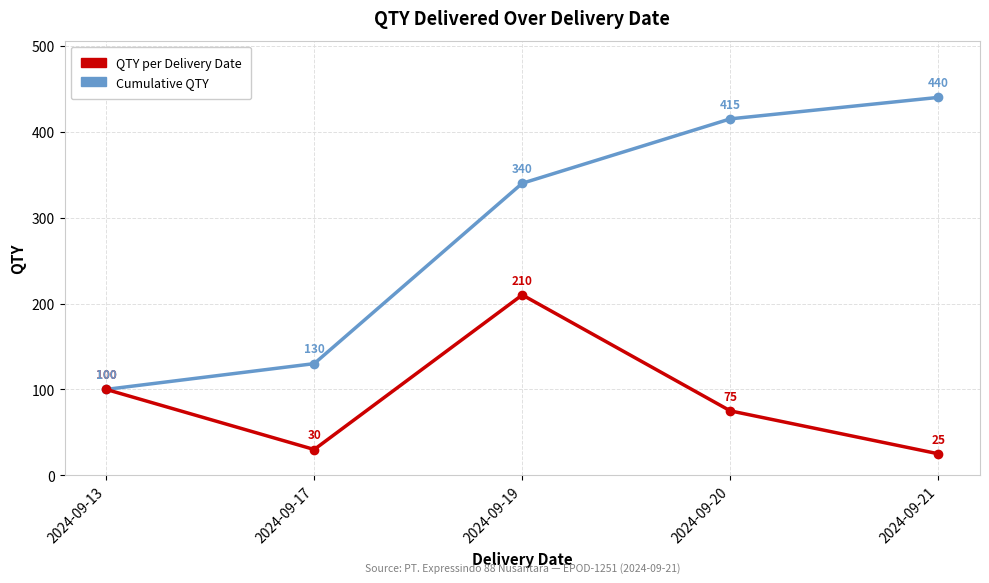

Count the number of categories in the chart.

5